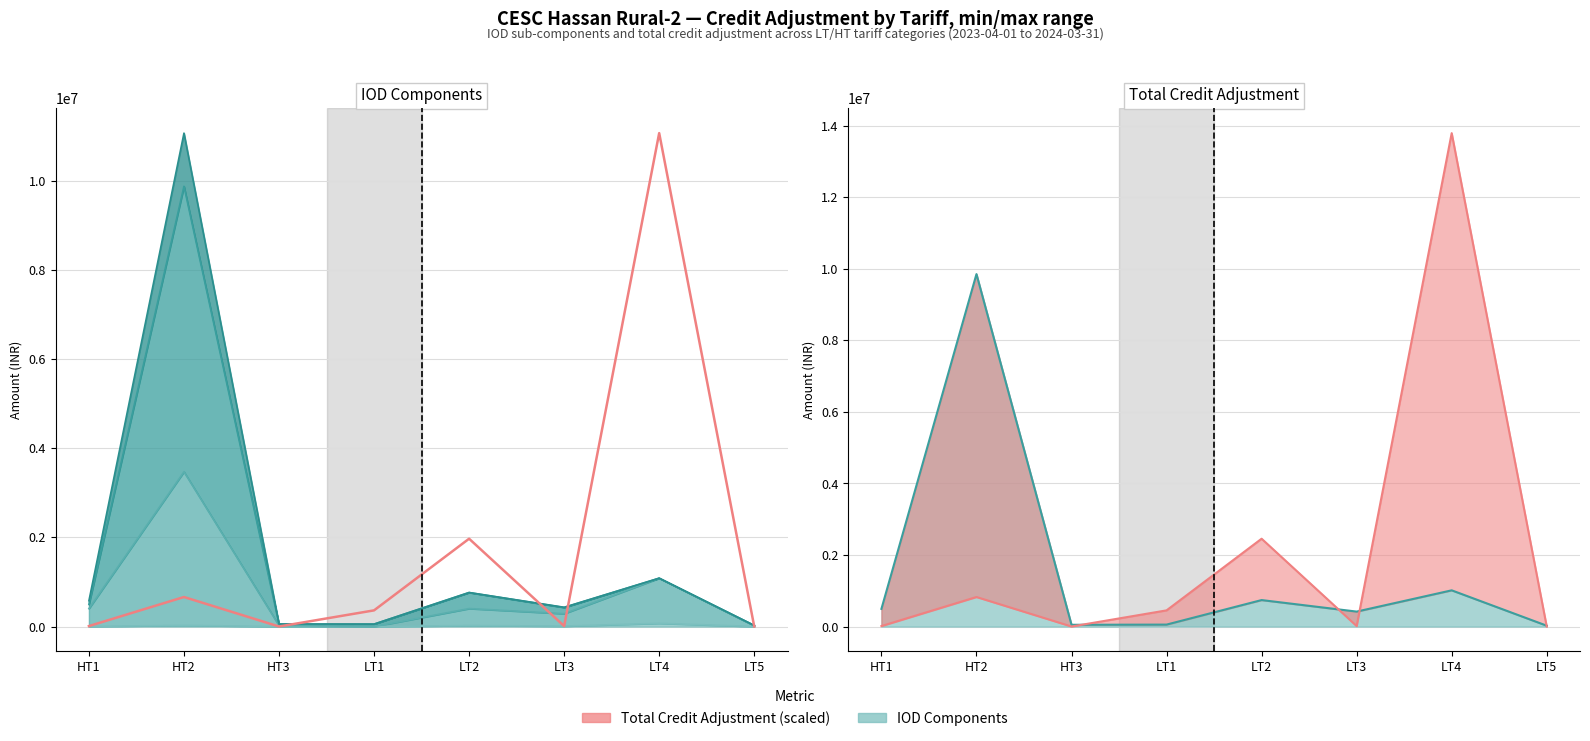

Which category has the lowest value across all series?

LT5